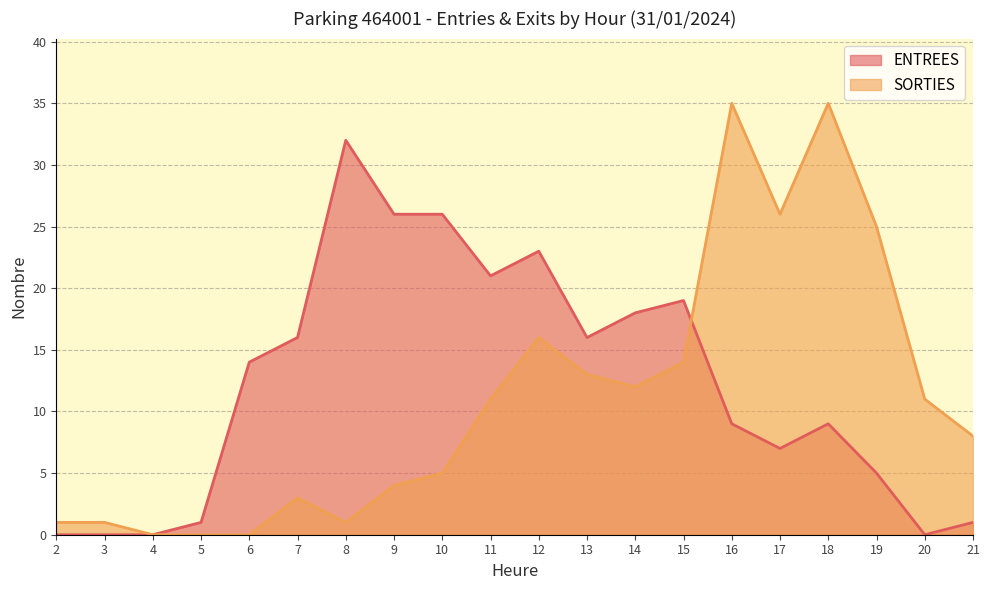

How many times do SORTIES and ENTREES cross each other?

1